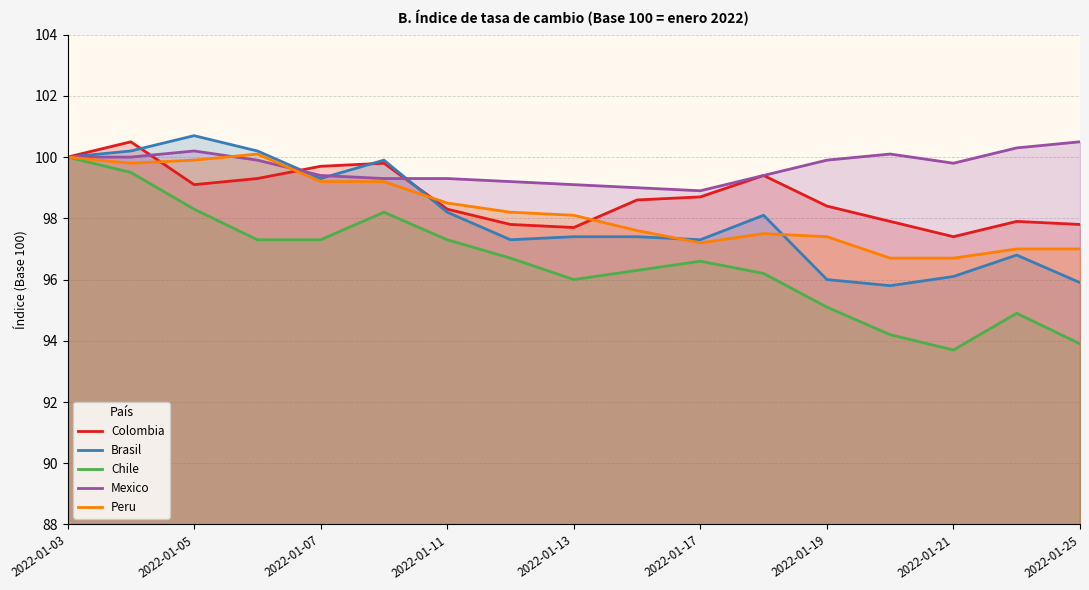

Where is the first local minimum for Colombia?

2022-01-05